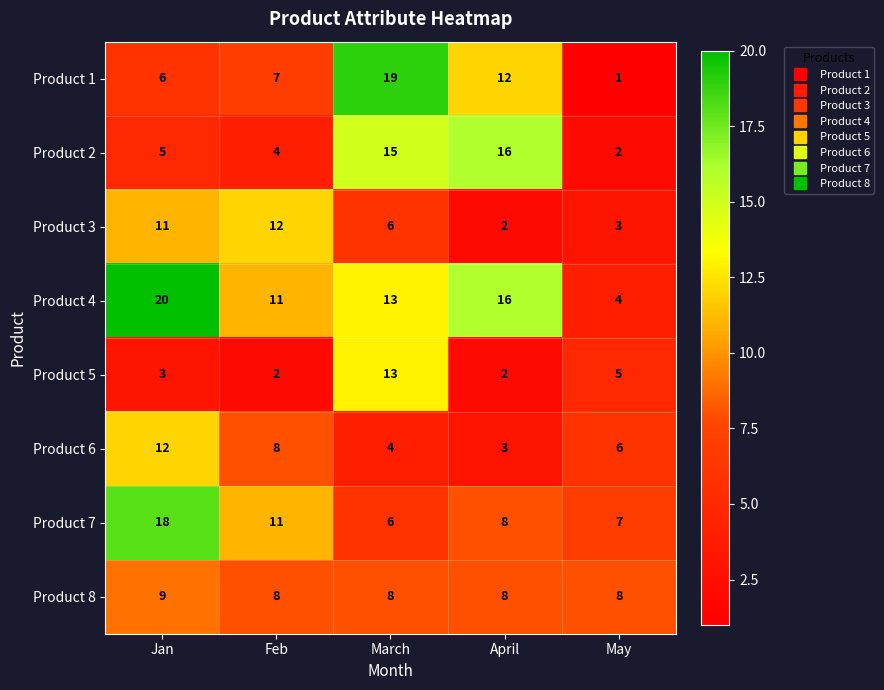

Count the number of categories in the chart.

5